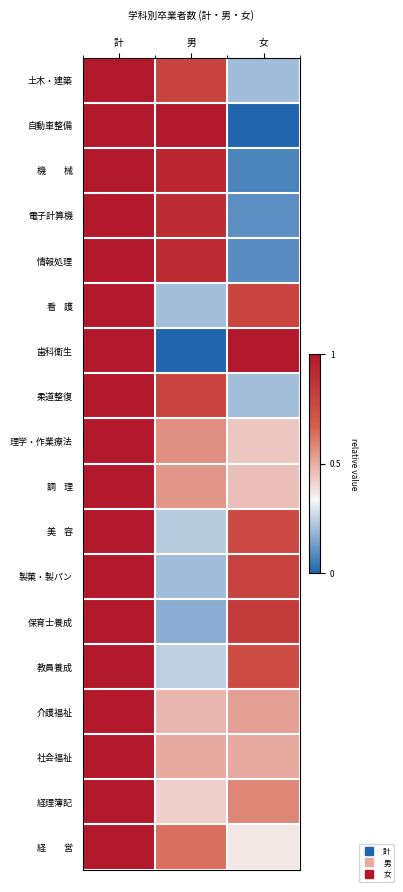

At which category is the sum across all series the highest?

計